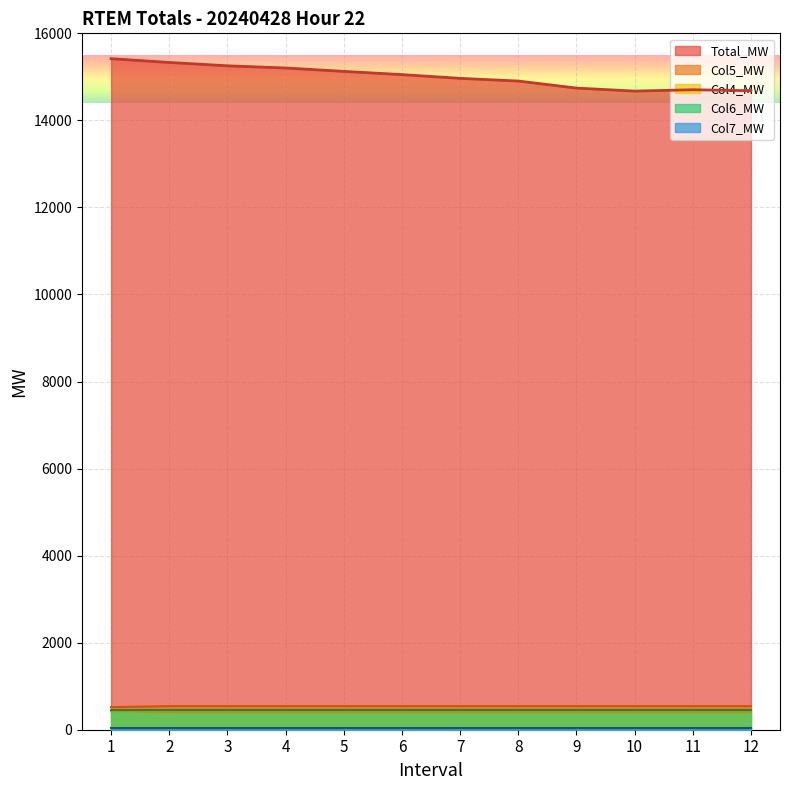

What is the sum of all Col5_MW values?

6481.4